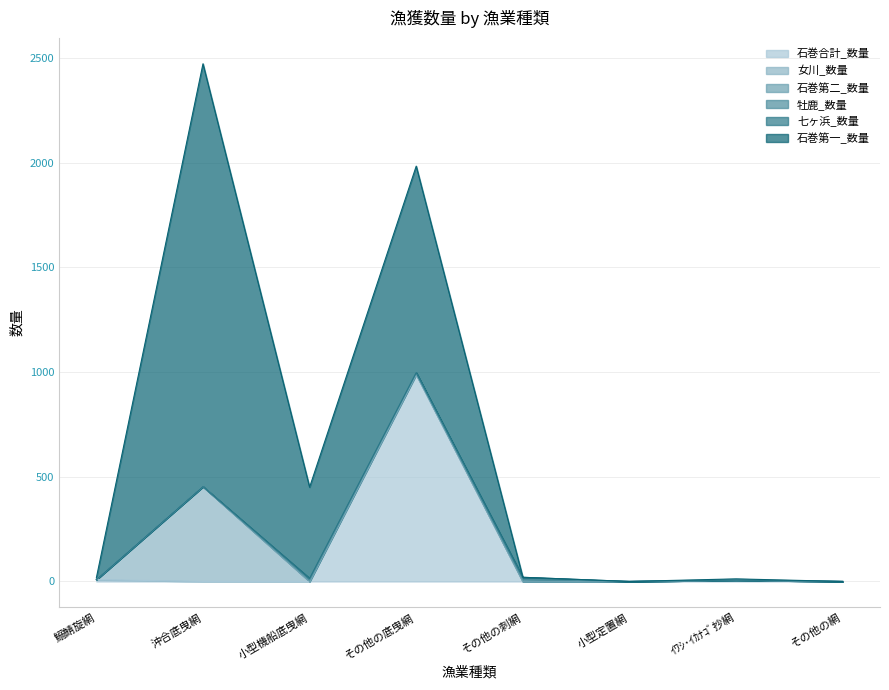

How many interior local peaks does the 七ヶ浜_数量 series have?

2